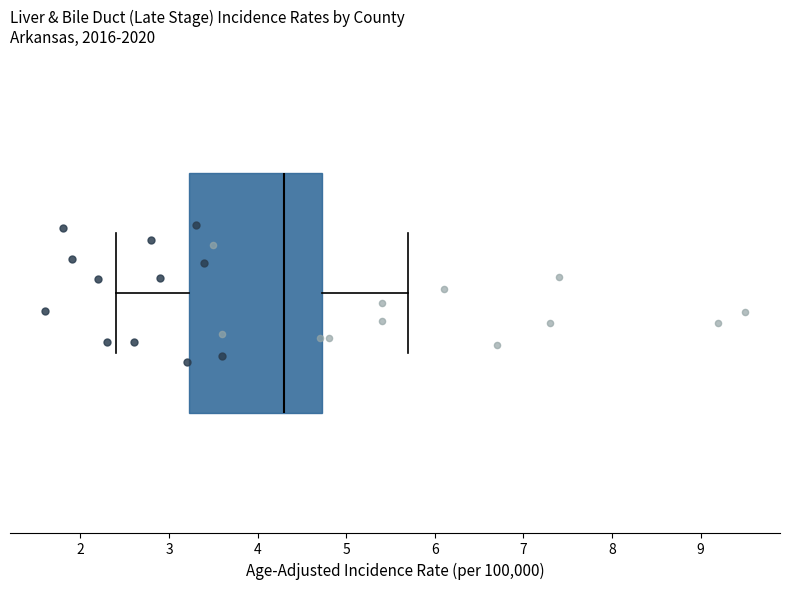

Where does the right whisker of the box end on the x-axis? The values are not printed on the chart, so give them approximately, as read against the axis.

5.7